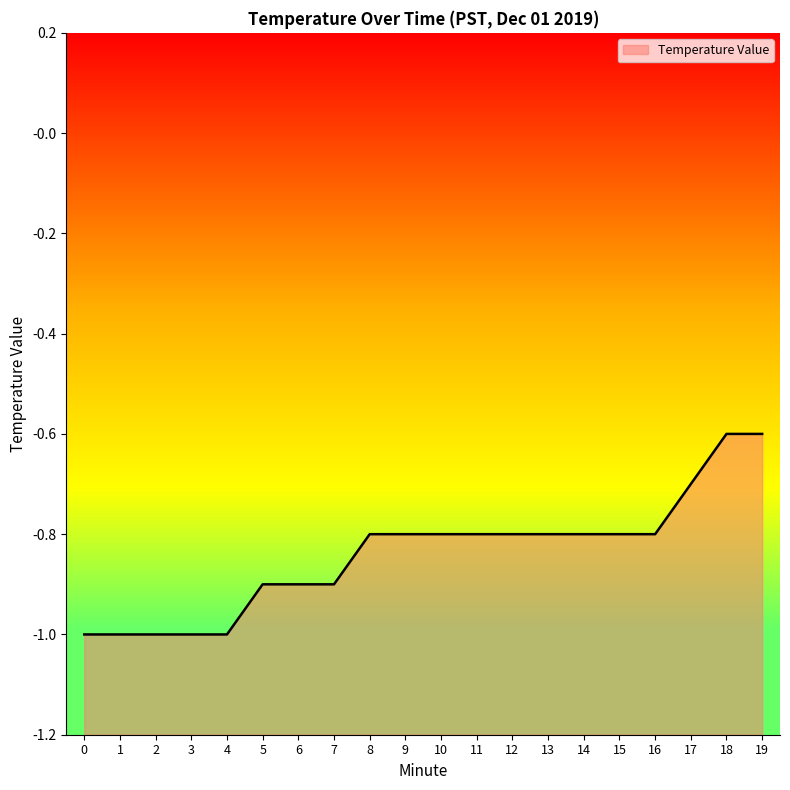

Rank the categories by value from lowest to highest.

0, 1, 2, 3, 4, 5, 6, 7, 8, 9, 10, 11, 12, 13, 14, 15, 16, 17, 18, 19